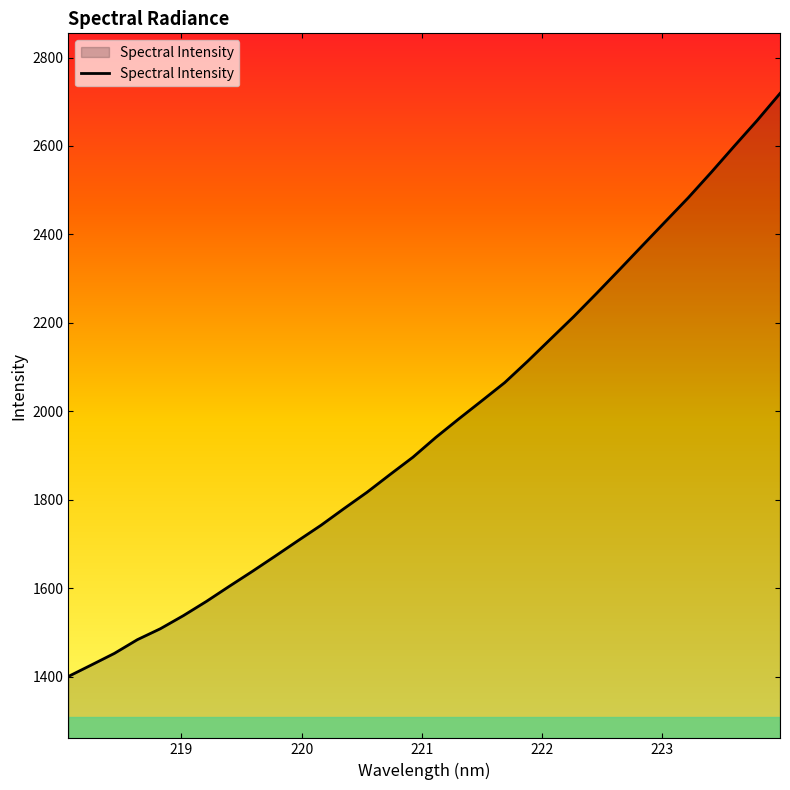

What is the minimum value shown in the chart?

1400.5